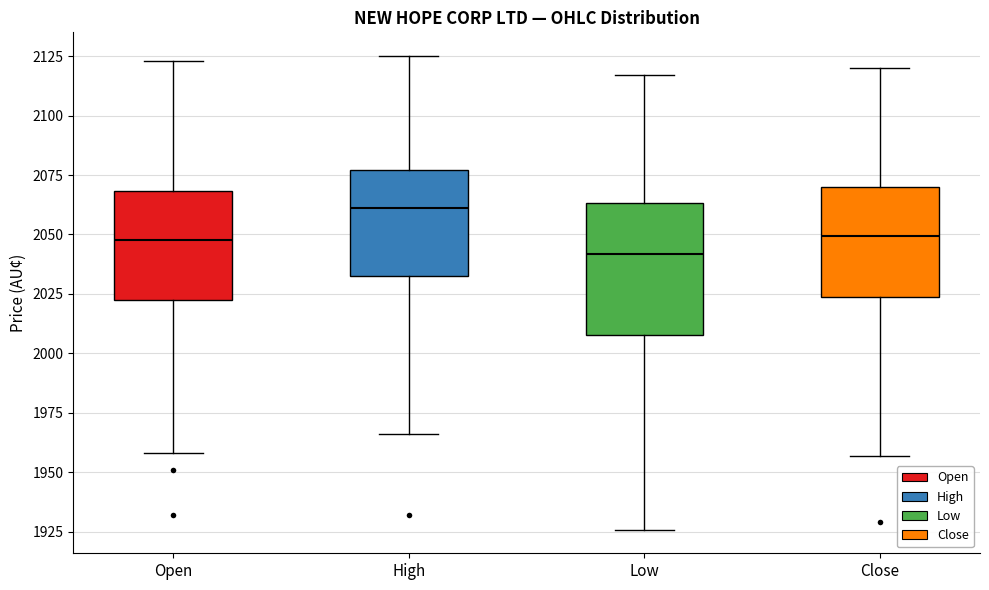

Reading left to right, read every box against the y-axis: the position of its median line, the range the box covers, and the ends of its whiskers. The values are not printed on the chart, so give them approximately, as read against the axis.

Open: median 2050, box 2025 to 2070, whiskers 1960 to 2125
High: median 2060, box 2035 to 2075, whiskers 1965 to 2125
Low: median 2040, box 2010 to 2065, whiskers 1925 to 2115
Close: median 2050, box 2025 to 2070, whiskers 1955 to 2120